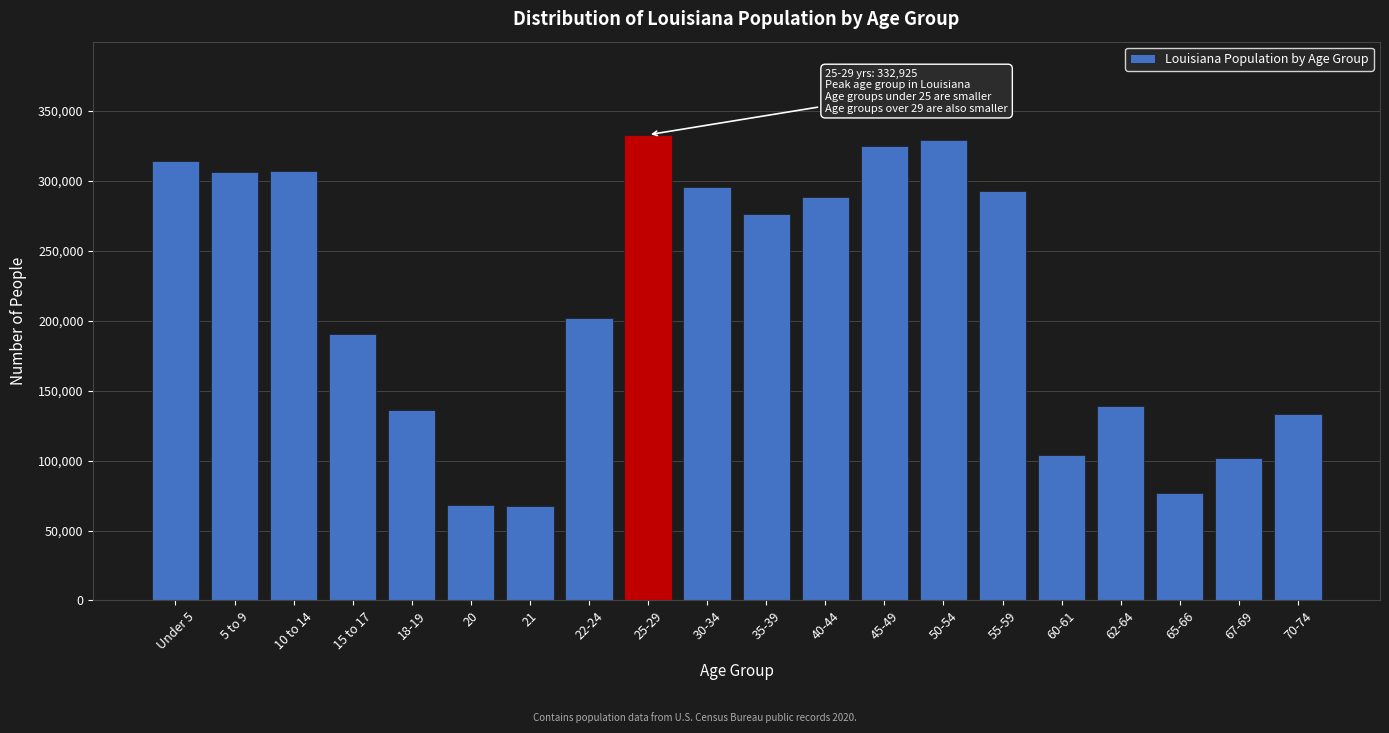

What is the sum of all values?

4287509